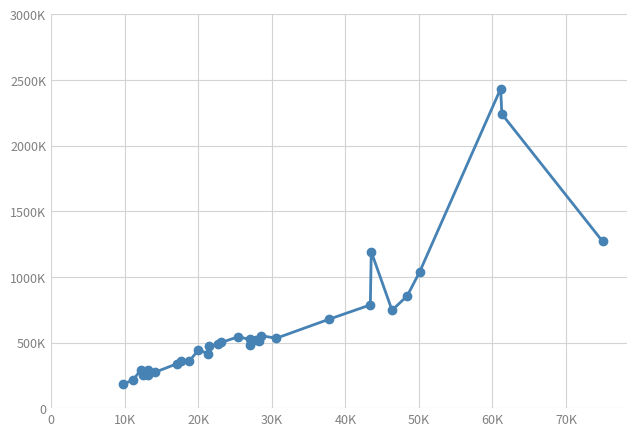

Does the chart have visible grid lines?

Yes